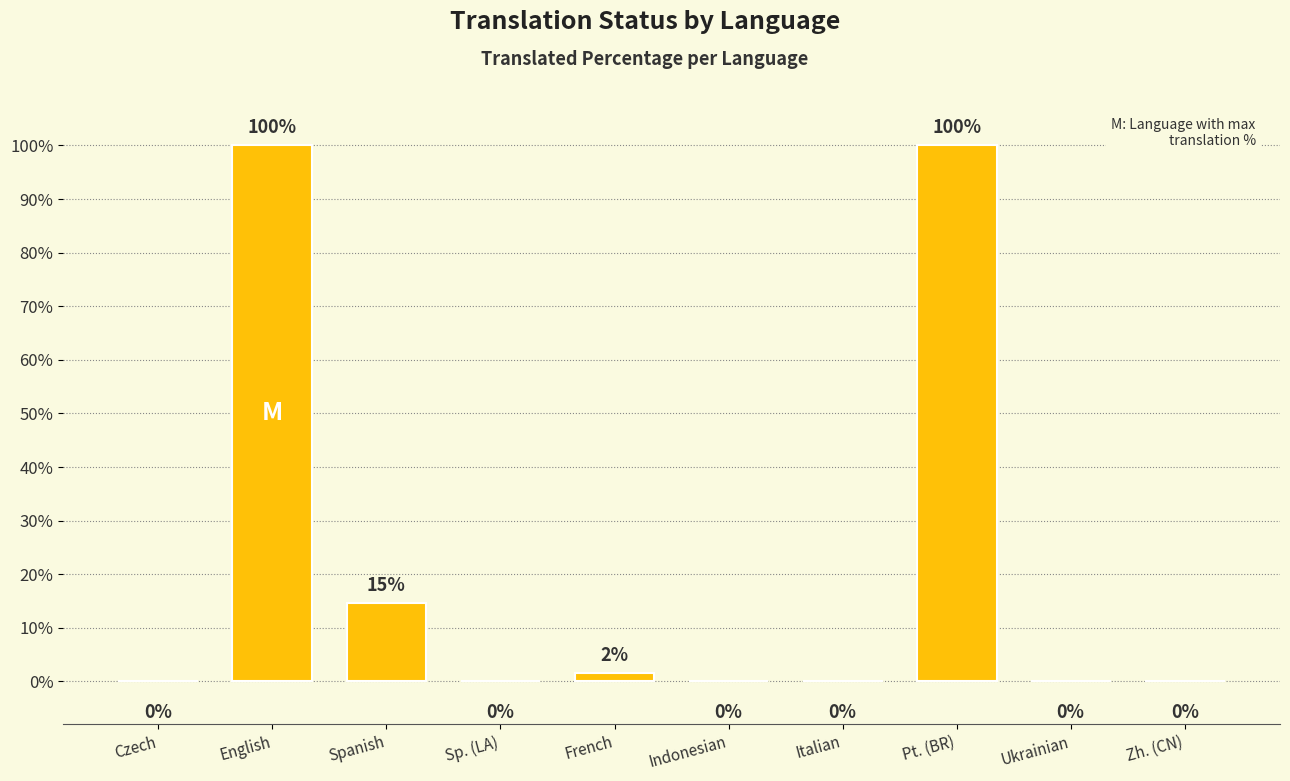

Count the number of values greater than 0.

4